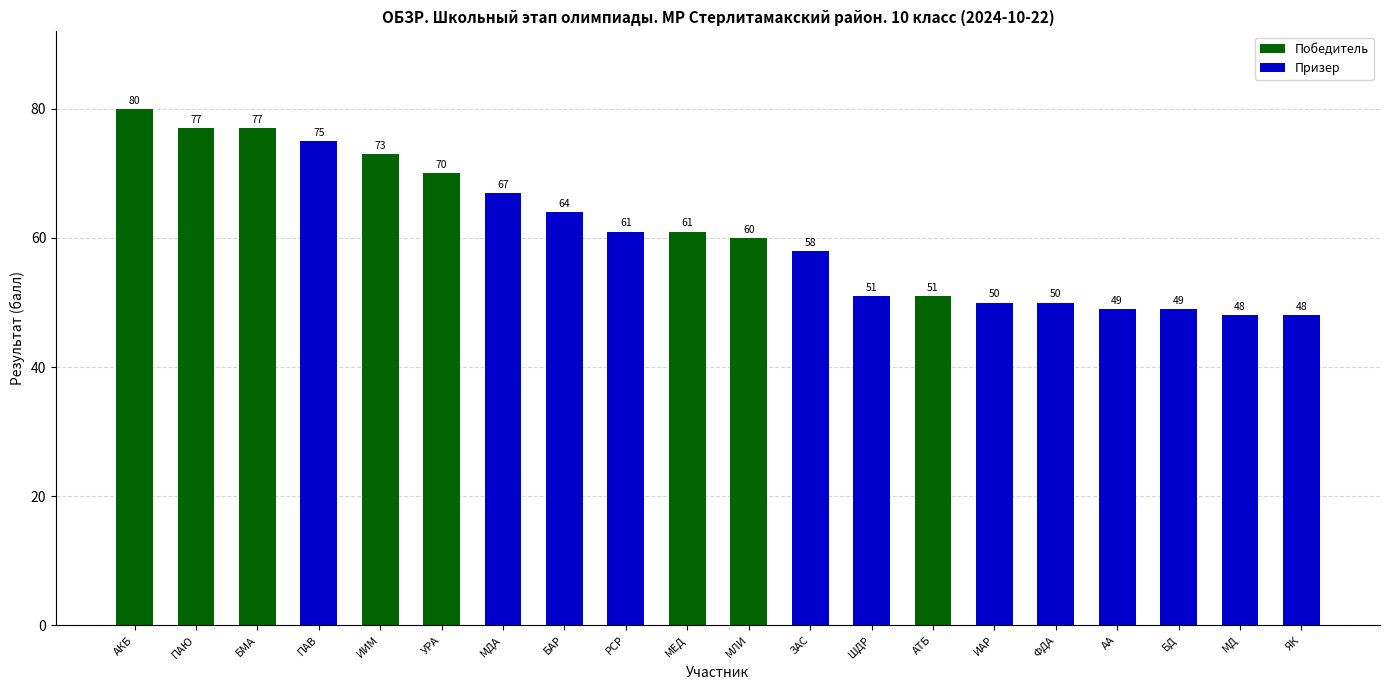

What is the maximum value shown in the chart?

80